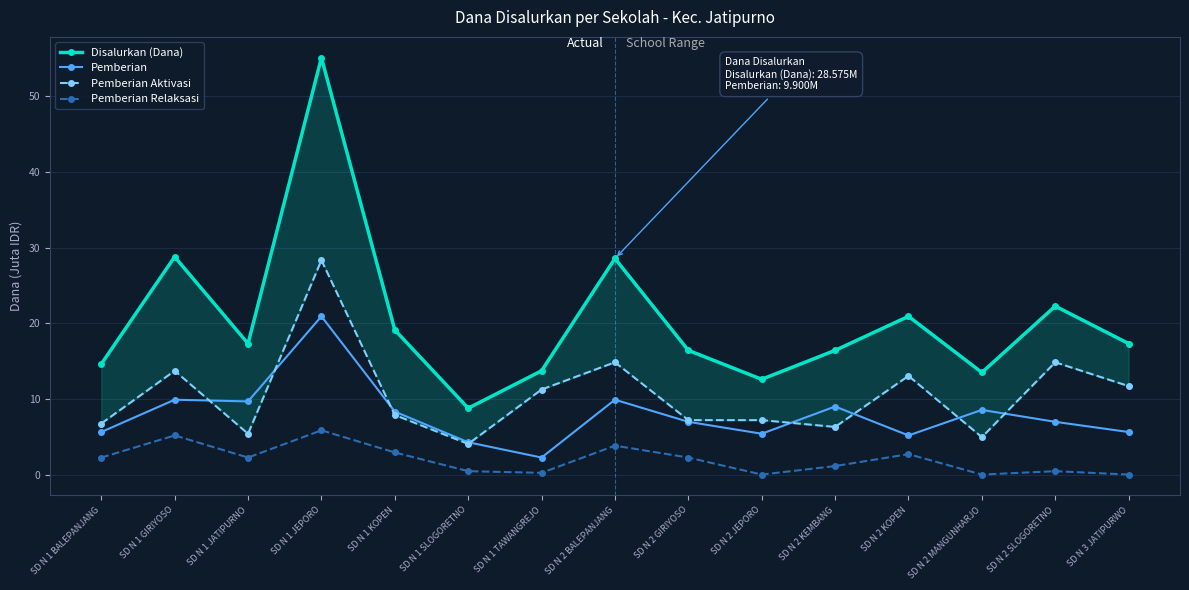

What is the highest value of the Pemberian Relaksasi series?

5.8